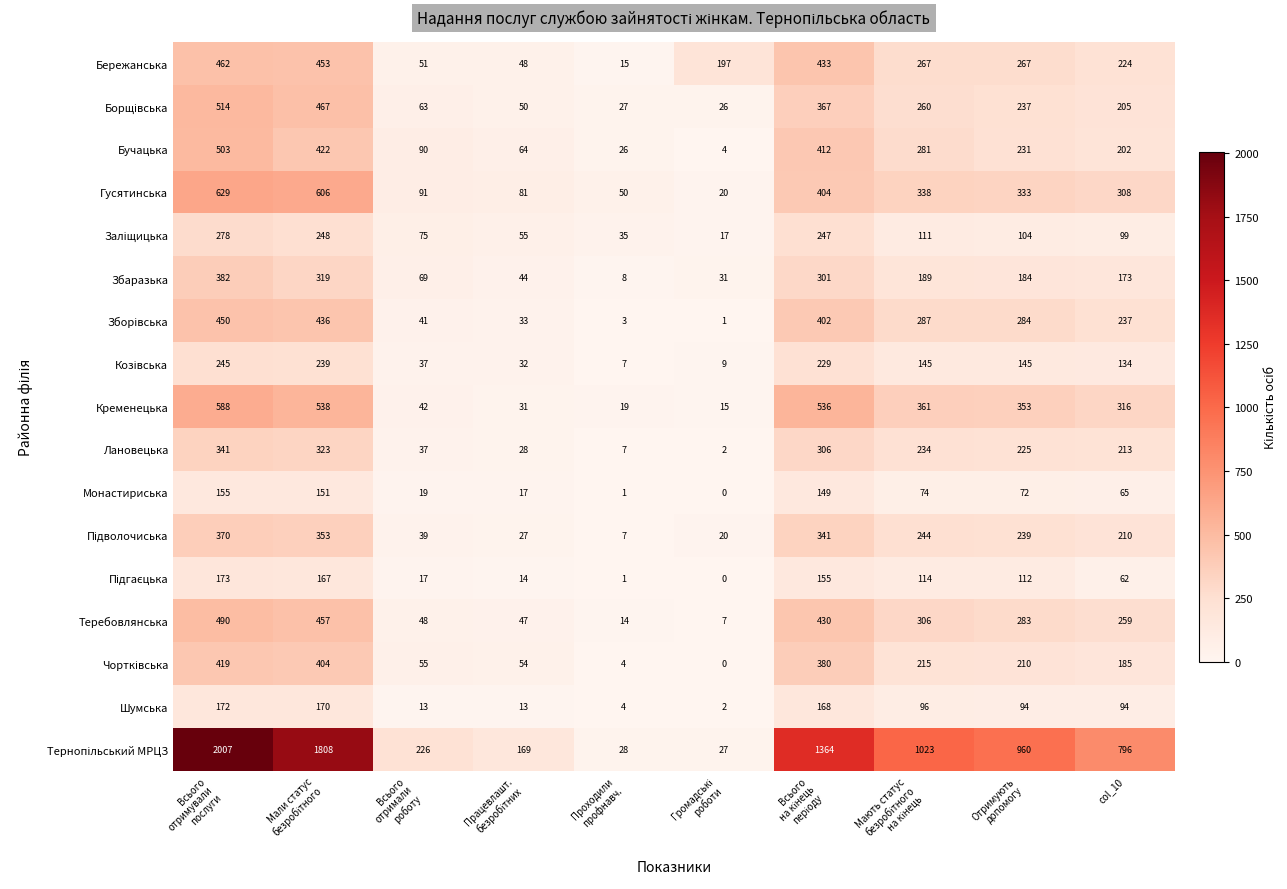

What is the difference between the maximum and minimum values in the Монастириська series?

155